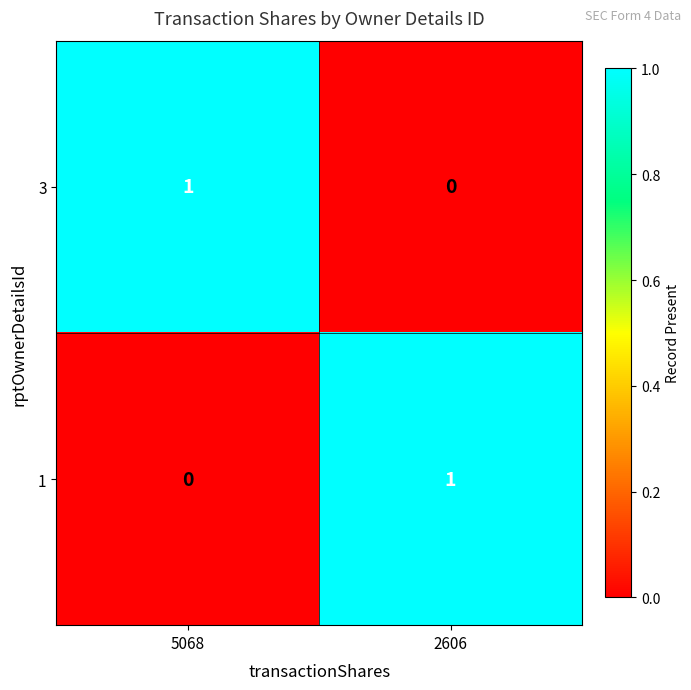

How many data points does each series have?

2